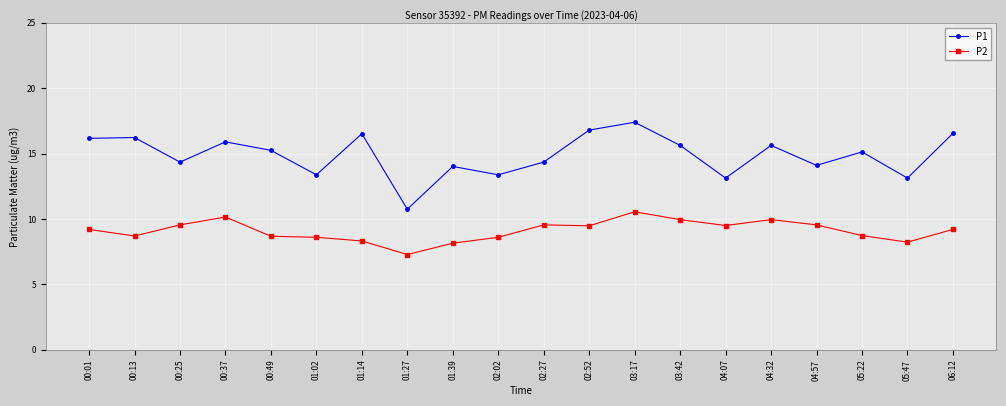

Is the value of P1 at 03:42 greater than the value of P2 at 04:57?

Yes